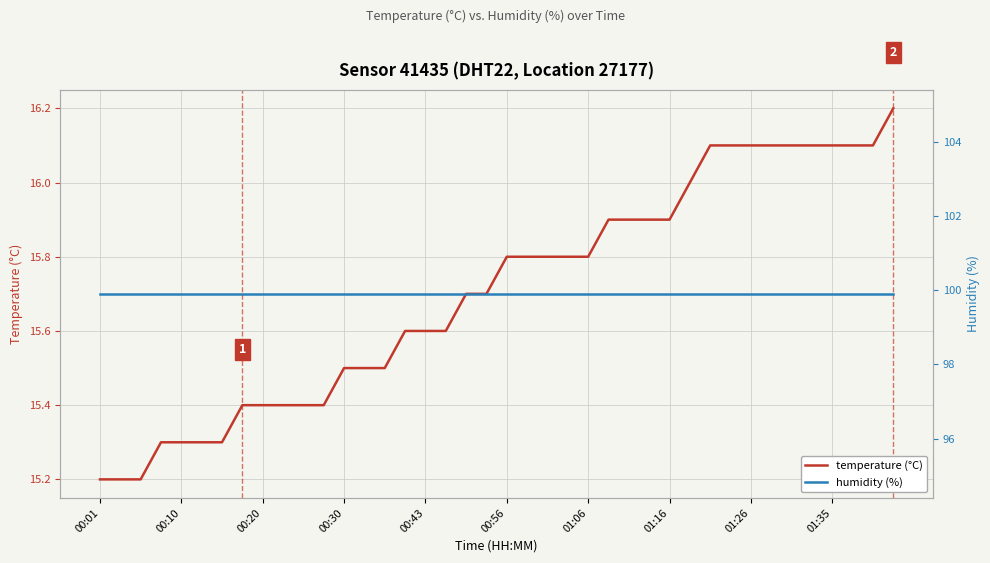

What is the value of the temperature (°C) point at the 32nd from the left?

16.1